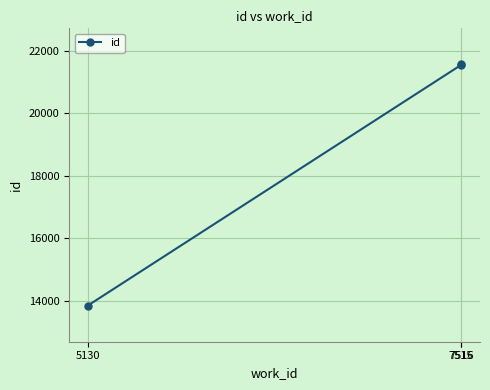

True or false: the data shows 21547 at 7515.

True